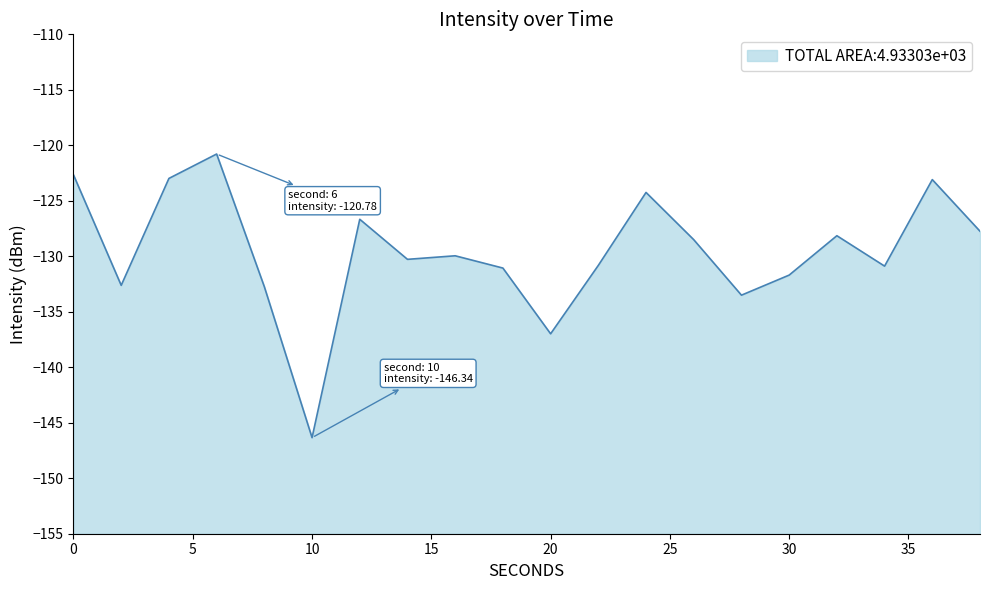

Rank the categories by value from lowest to highest.

10, 20, 28, 8, 2, 30, 18, 34, 22, 14, 16, 26, 32, 38, 12, 24, 36, 4, 0, 6